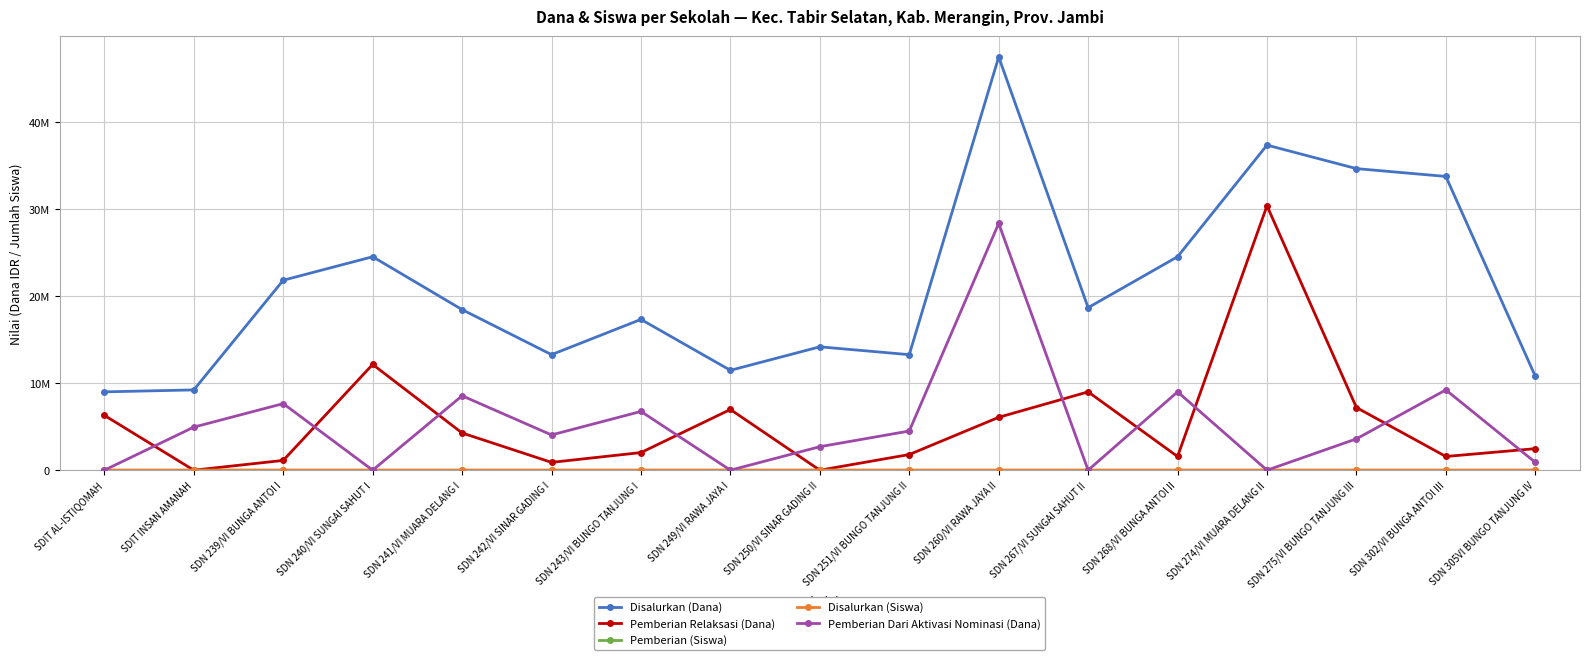

What is the sum of all Pemberian (Siswa) values?

427